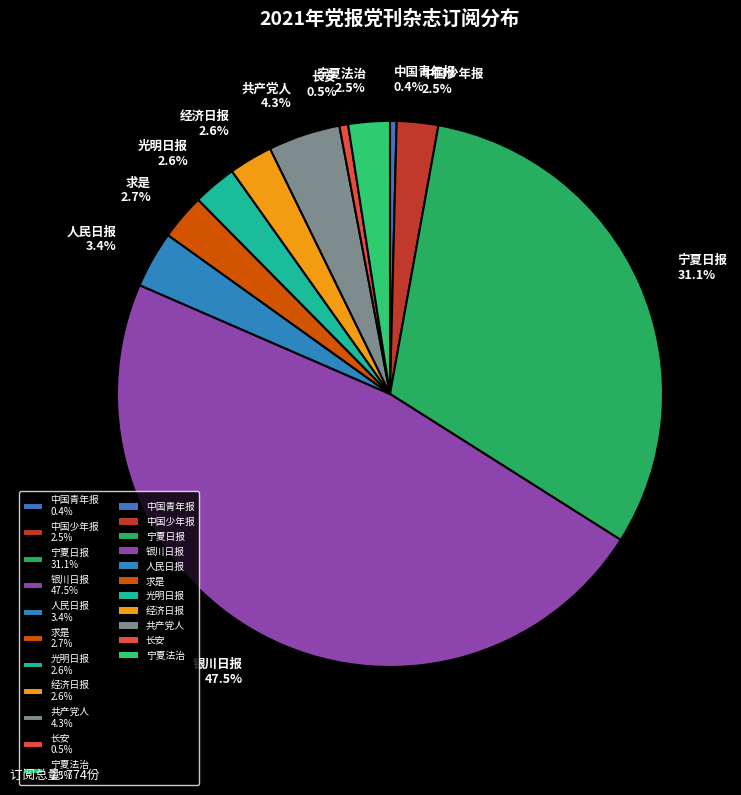

Does any single category account for the majority?

No